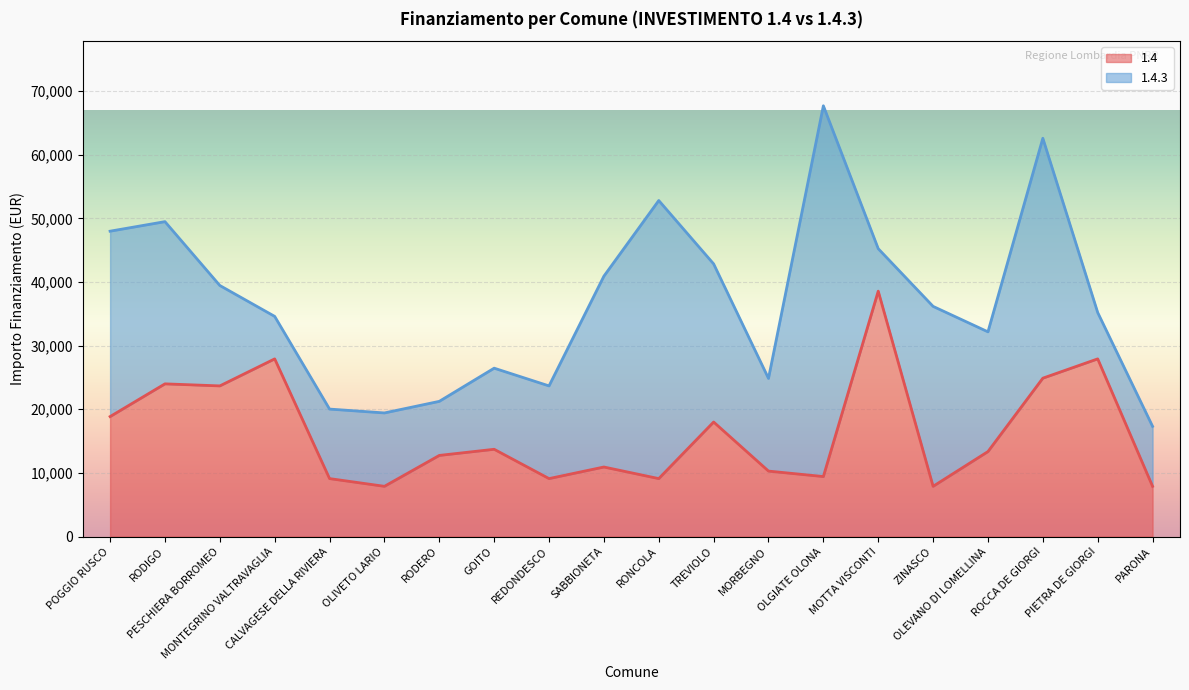

What is the value of the 2nd point from the left?

23996